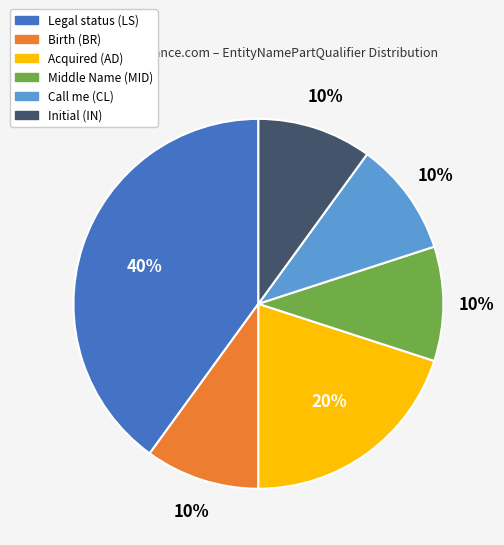

To the nearest percent, what is the combined percentage of Middle Name and Acquired?

30%